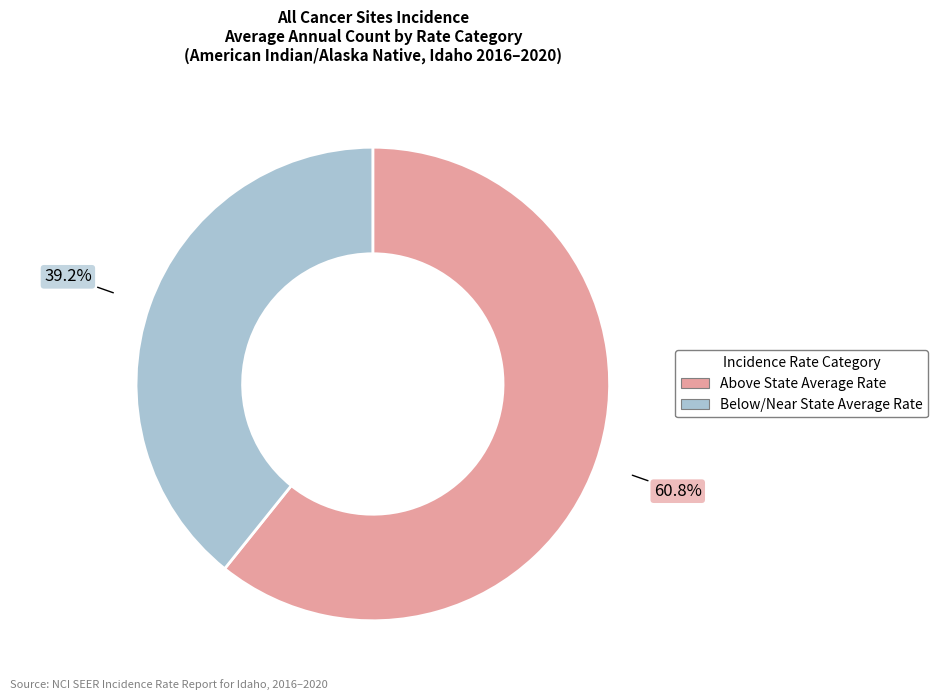

Is there any slice that represents more than half of the pie?

Yes